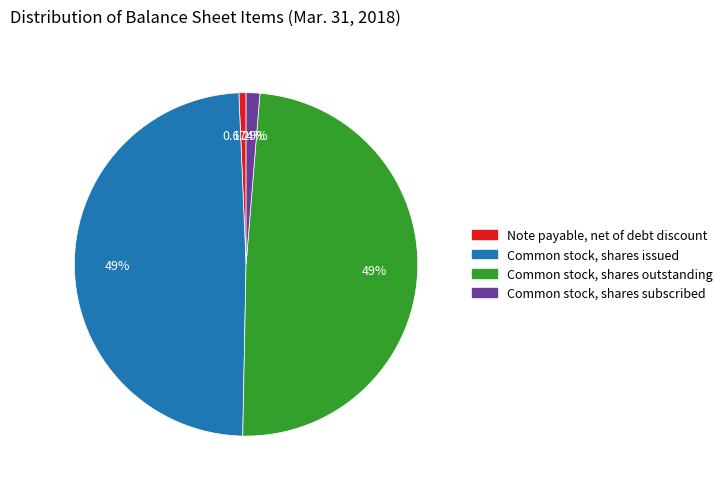

Is there any slice that represents more than half of the pie?

No